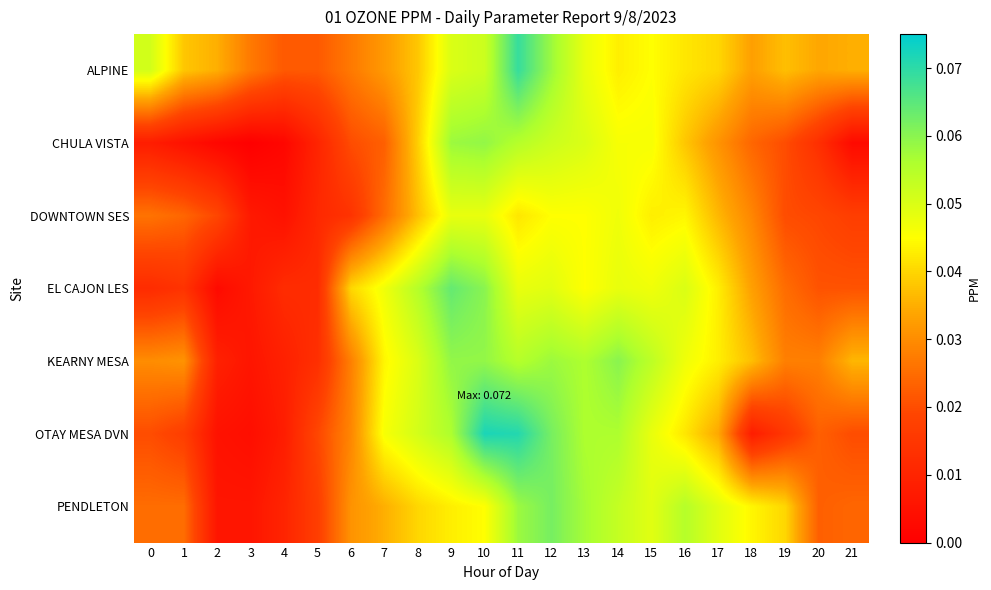

Reading right to left, extract all data points from this chart.

ALPINE: 21=0.0	20=0.0	19=0.0	18=0.0	17=0.0	16=0.0	15=0.0	14=0.0	13=0.0	12=0.1	11=0.1	10=0.1	9=0.1	8=0.0	7=0.0	6=0.0	5=0.0	4=0.0	3=0.0	2=0.0	1=0.0	0=0.1
CHULA VISTA: 21=0.0	20=0.0	19=0.0	18=0.0	17=0.0	16=0.0	15=0.0	14=0.0	13=0.1	12=0.1	11=0.1	10=0.1	9=0.1	8=0.0	7=0.0	6=0.0	5=0.0	4=0.0	3=0.0	2=0.0	1=0.0	0=0.0
DOWNTOWN SES: 21=0.0	20=0.0	19=0.0	18=0.0	17=0.0	16=0.0	15=0.0	14=0.0	13=0.0	12=0.0	11=0.0	10=0.0	9=0.0	8=0.0	7=0.0	6=0.0	5=0.0	4=0.0	3=0.0	2=0.0	1=0.0	0=0.0
EL CAJON LES: 21=0.0	20=0.0	19=0.0	18=0.0	17=0.0	16=0.1	15=0.0	14=0.0	13=0.0	12=0.0	11=0.0	10=0.1	9=0.1	8=0.1	7=0.0	6=0.0	5=0.0	4=0.0	3=0.0	2=0.0	1=0.0	0=0.0
KEARNY MESA: 21=0.0	20=0.0	19=0.0	18=0.0	17=0.0	16=0.0	15=0.1	14=0.1	13=0.1	12=0.1	11=0.1	10=0.1	9=0.1	8=0.1	7=0.0	6=0.0	5=0.0	4=0.0	3=0.0	2=0.0	1=0.0	0=0.0
OTAY MESA DVN: 21=0.0	20=0.0	19=0.0	18=0.0	17=0.0	16=0.0	15=0.0	14=0.1	13=0.1	12=0.1	11=0.1	10=0.1	9=0.1	8=0.1	7=0.0	6=0.0	5=0.0	4=0.0	3=0.0	2=0.0	1=0.0	0=0.0
PENDLETON: 21=0.0	20=0.0	19=0.0	18=0.0	17=0.0	16=0.1	15=0.0	14=0.1	13=0.1	12=0.1	11=0.1	10=0.0	9=0.0	8=0.0	7=0.0	6=0.0	5=0.0	4=0.0	3=0.0	2=0.0	1=0.0	0=0.0